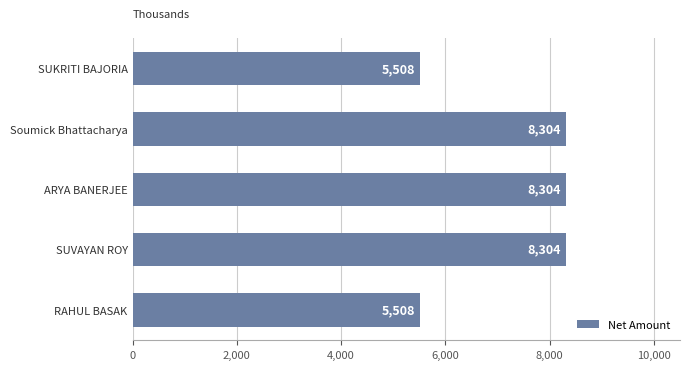

What is the label of the 4th bar from the bottom?

Soumick Bhattacharya